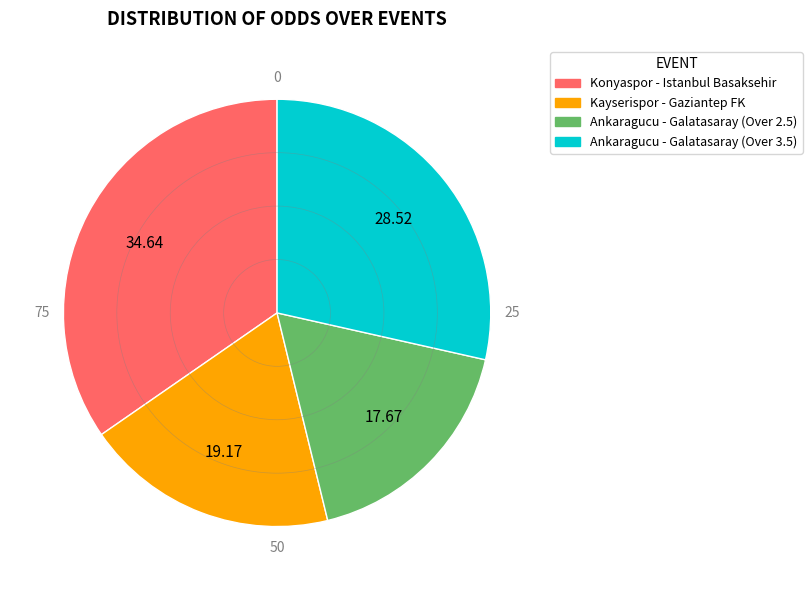

Which has a higher value, Konyaspor - Istanbul Basaksehir or Ankaragucu - Galatasaray (Over 2.5)?

Konyaspor - Istanbul Basaksehir